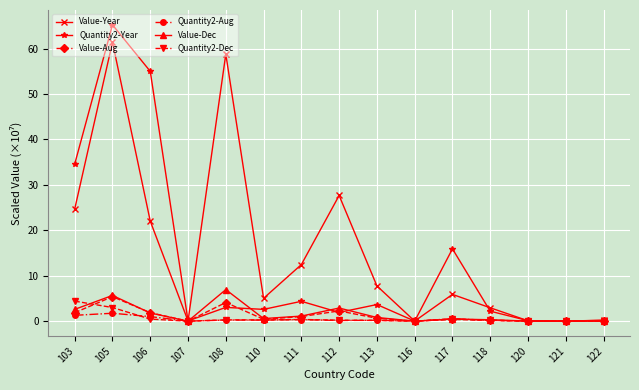

What is the difference between the second highest and second lowest values in the Value-Year series?

58.8